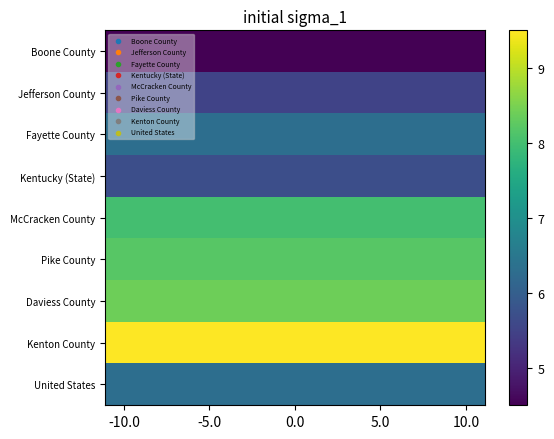

How many categories are shown in the chart?

10